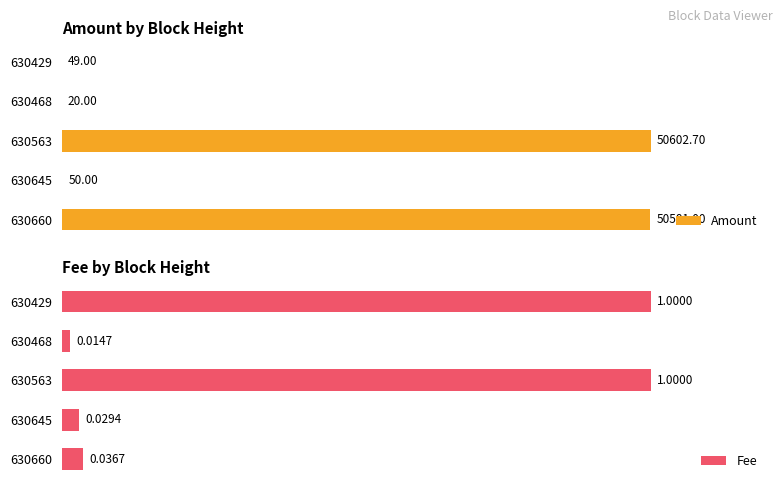

Which series has the widest spread of values?

Amount